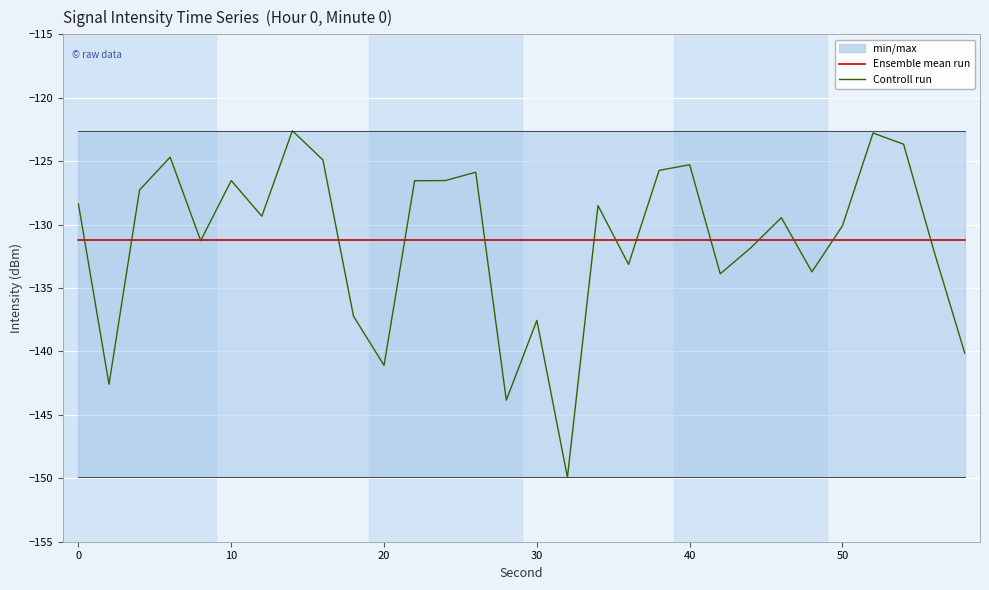

How many times do Controll run and Ensemble mean run cross each other?

15